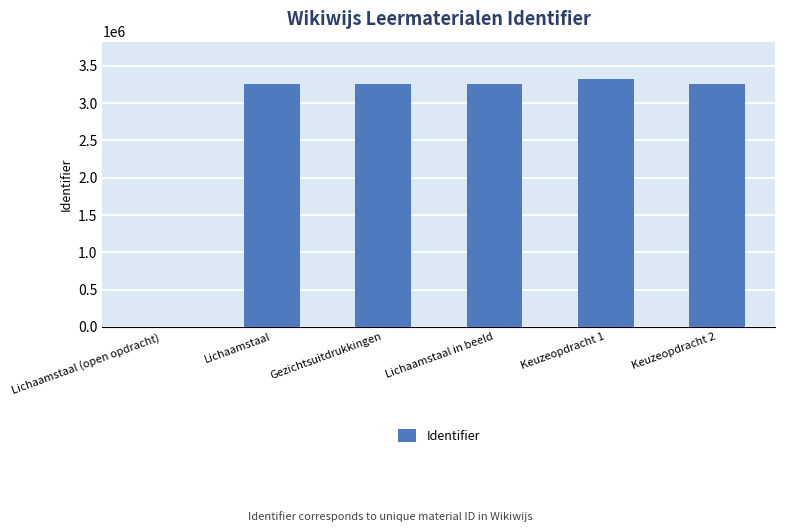

What is the maximum value shown in the chart?

3325890